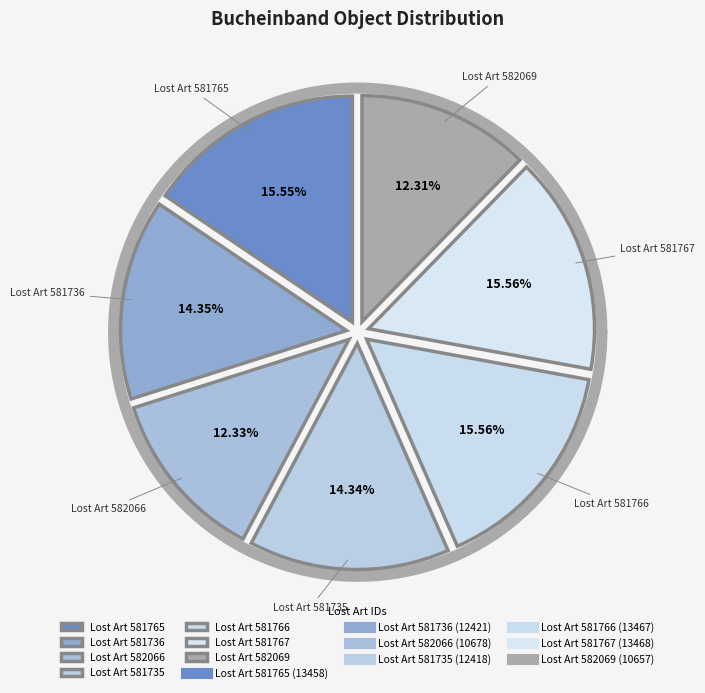

Which category has the smallest portion of the pie?

582069